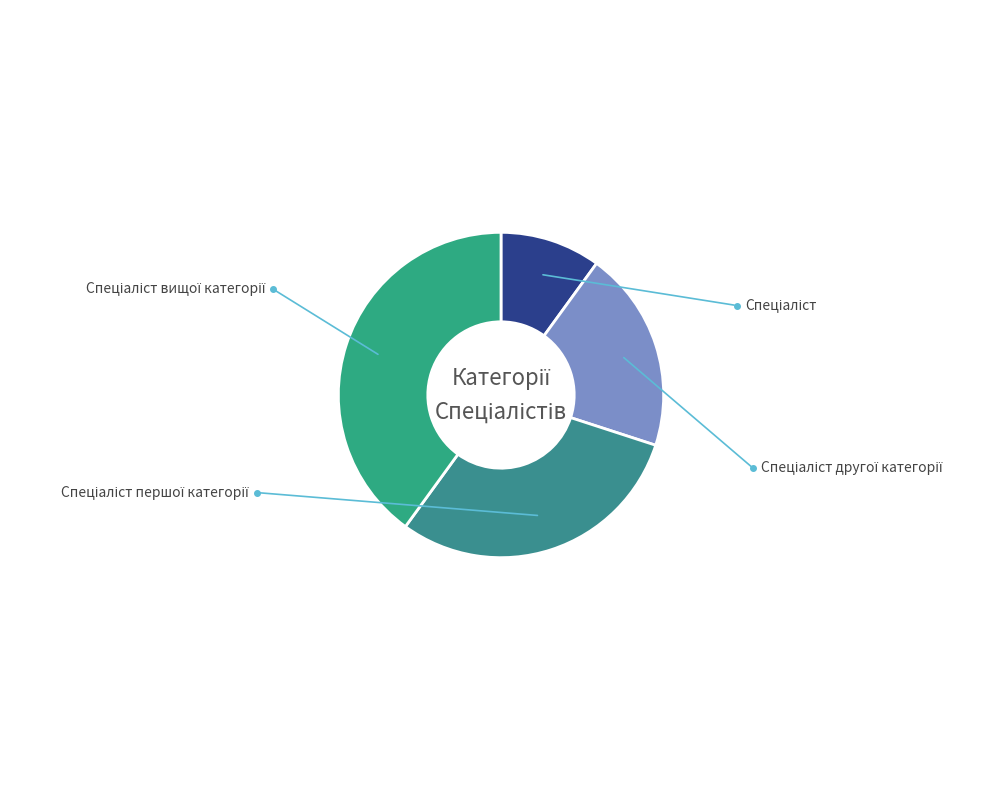

To the nearest percent, what is the average slice percentage?

25%